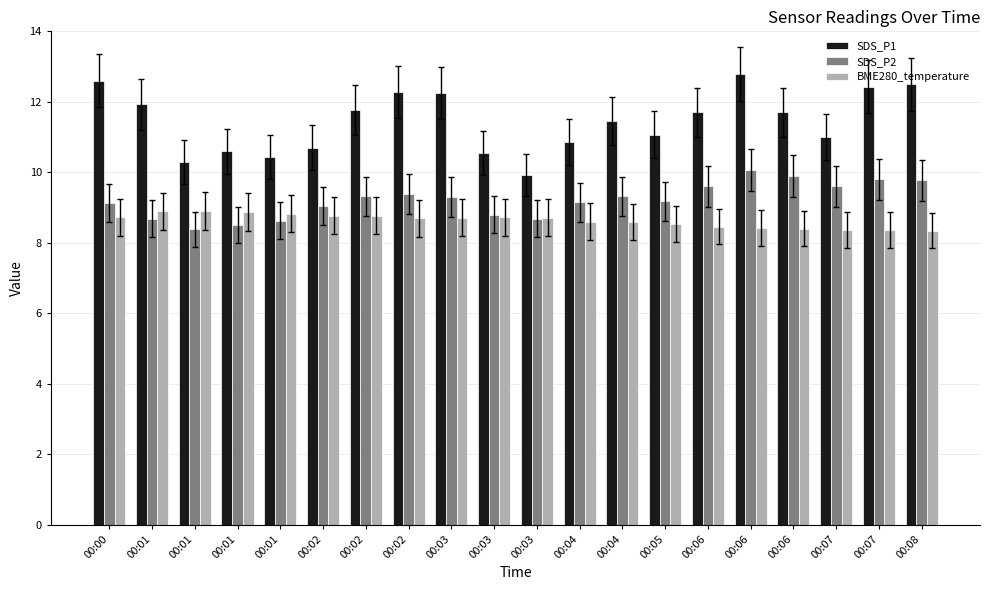

What is the total value across all series at 00:02?

28.5